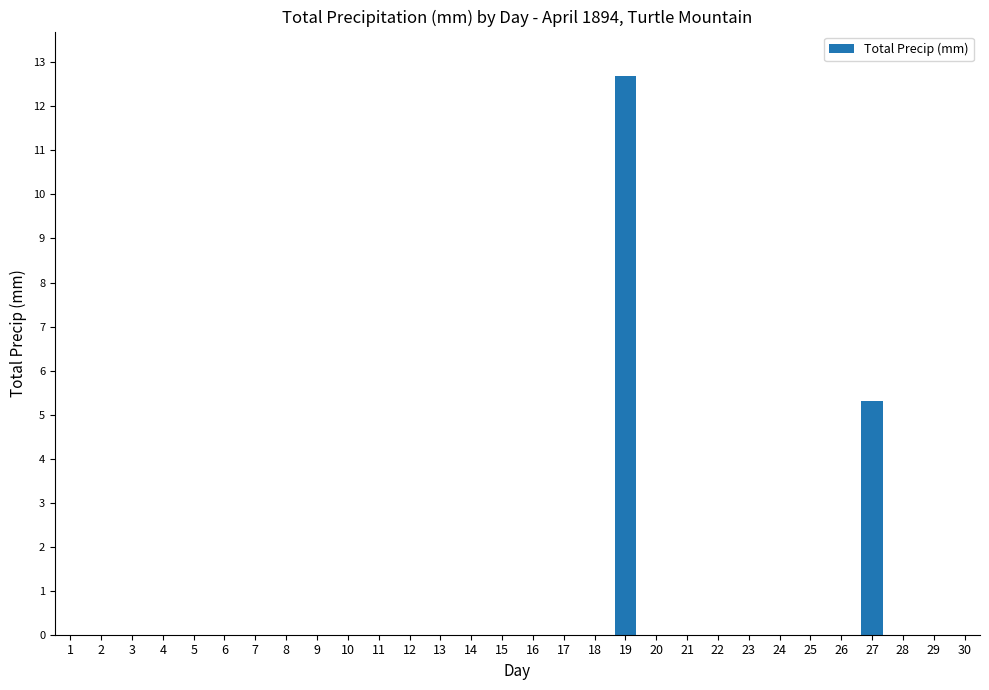

The chart shows a value of -8.5 at 18. True or false?

False